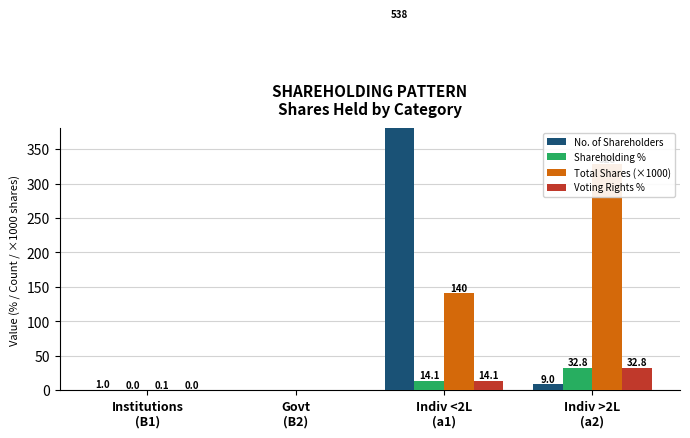

Rank the series by their maximum value, from highest to lowest.

No. of Shareholders, Total Shares (×1000), Shareholding %, Voting Rights %